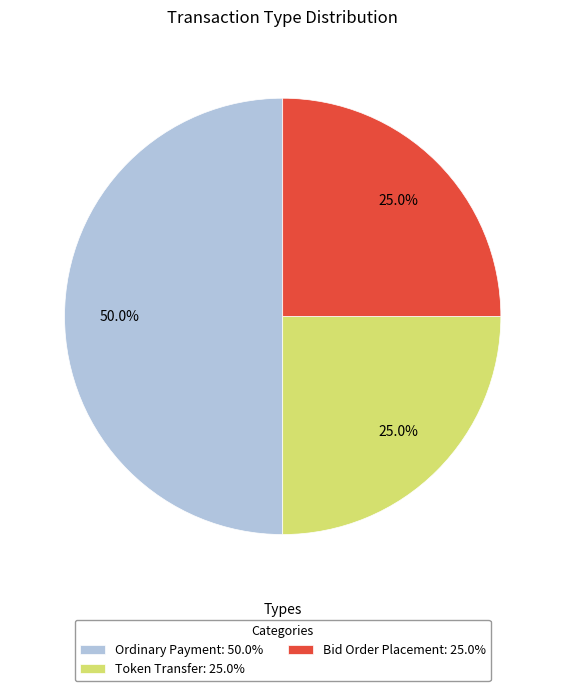

What percentage is NOT represented by Ordinary Payment: 50.0%?

50.0%